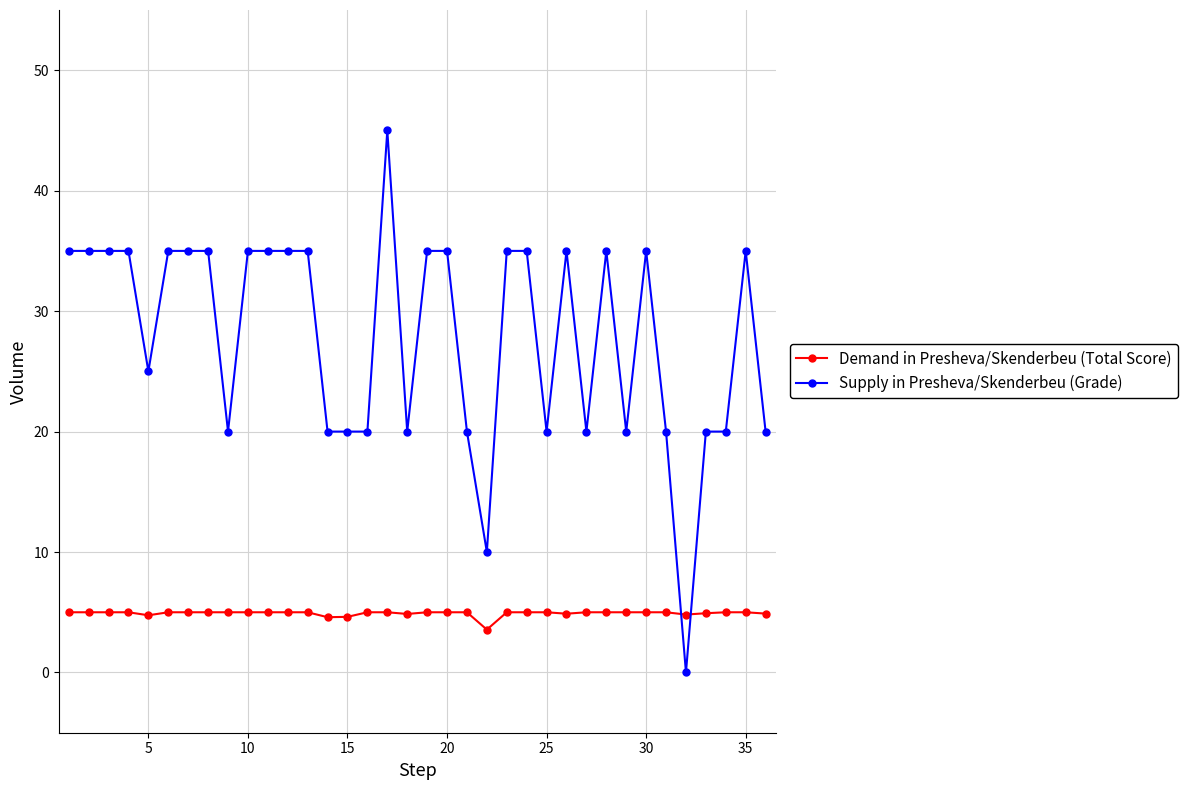

List the series in order of their peak value, highest first.

Supply in Presheva/Skenderbeu (Grade), Demand in Presheva/Skenderbeu (Total Score)